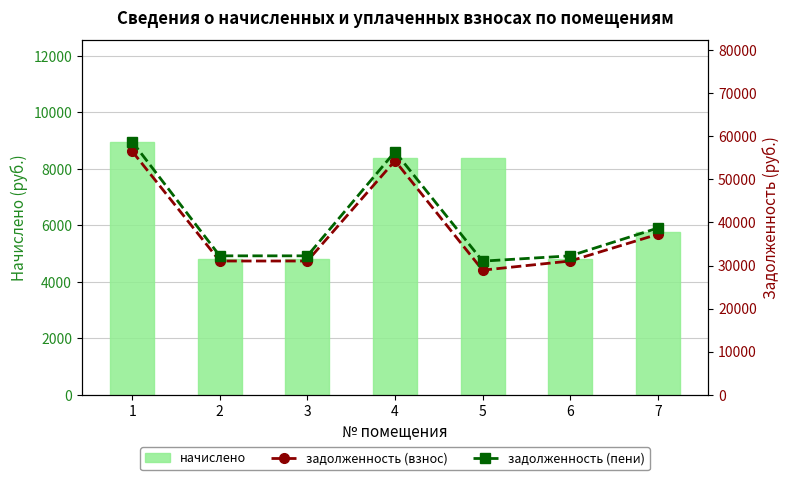

True or false: начислено has a value of 8966.4 at 1.

True